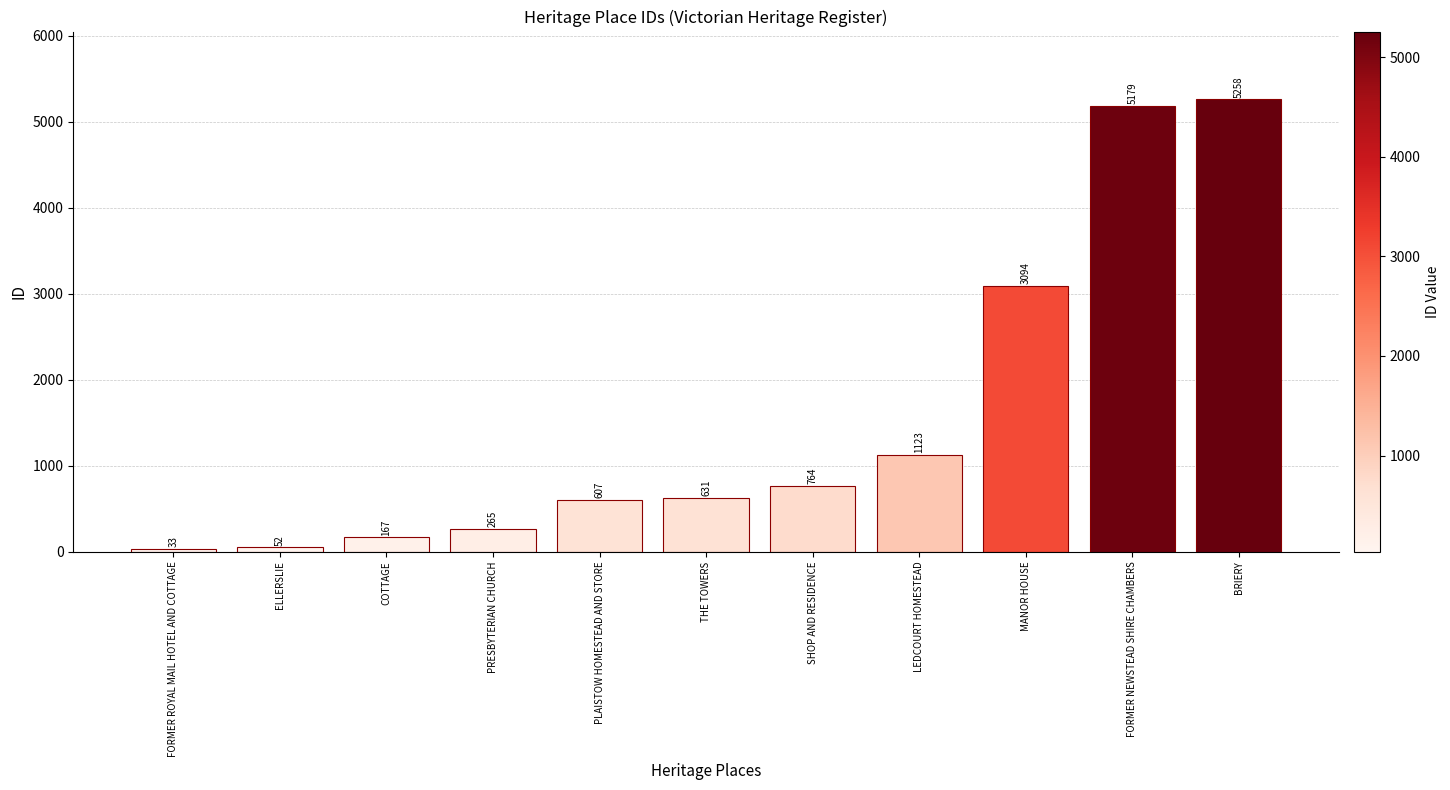

What is the difference between the maximum and minimum values?

5225